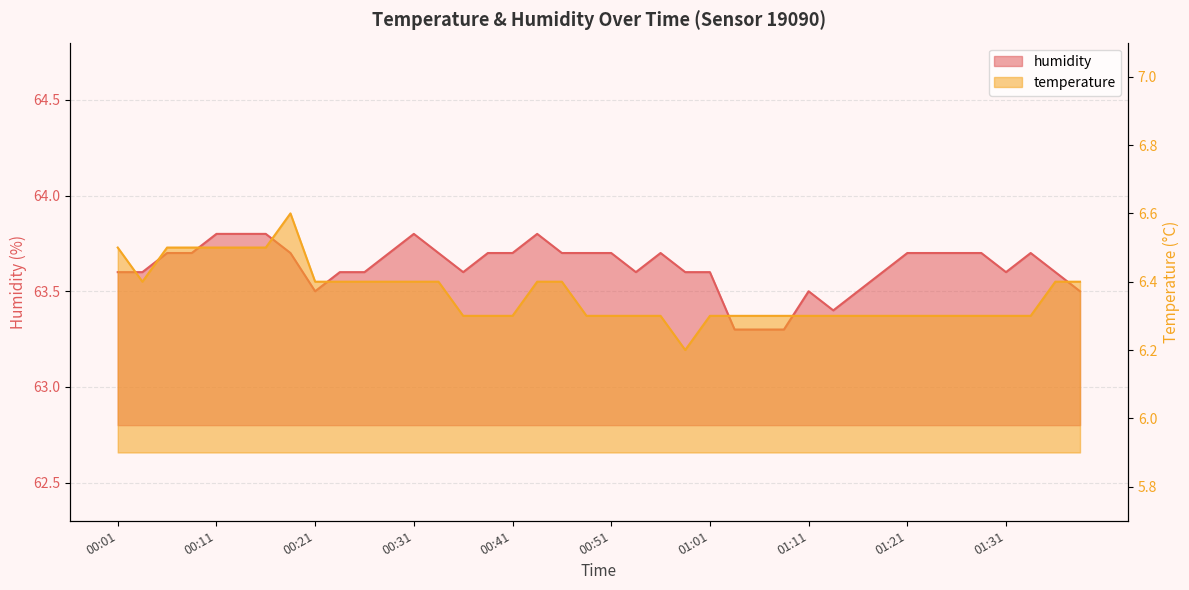

True or false: humidity and temperature cross at least once.

False